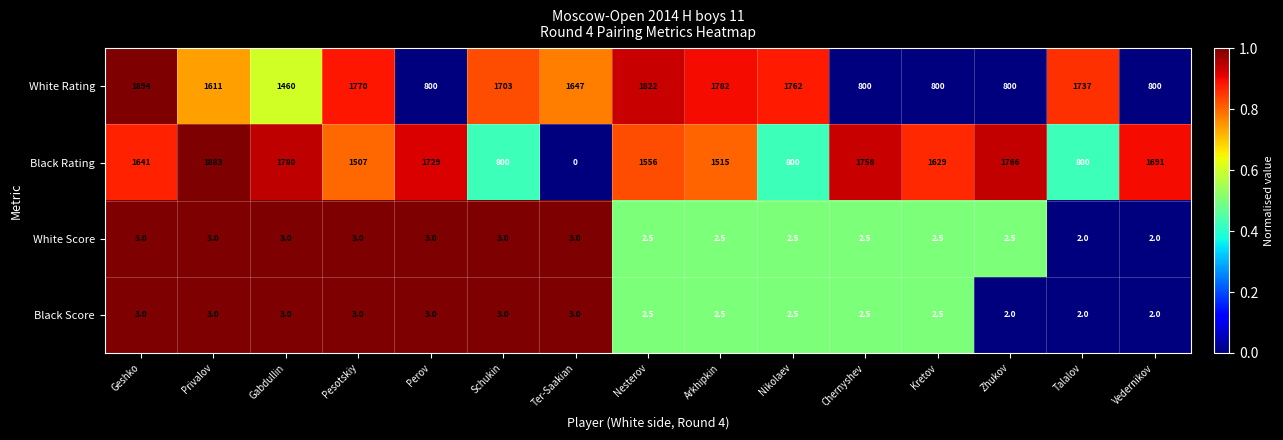

True or false: White Score has a value of 4.5 at Privalov.

False